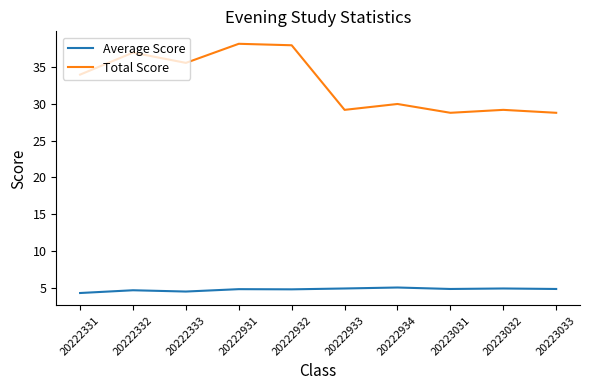

What is the maximum value for Total Score?

38.2